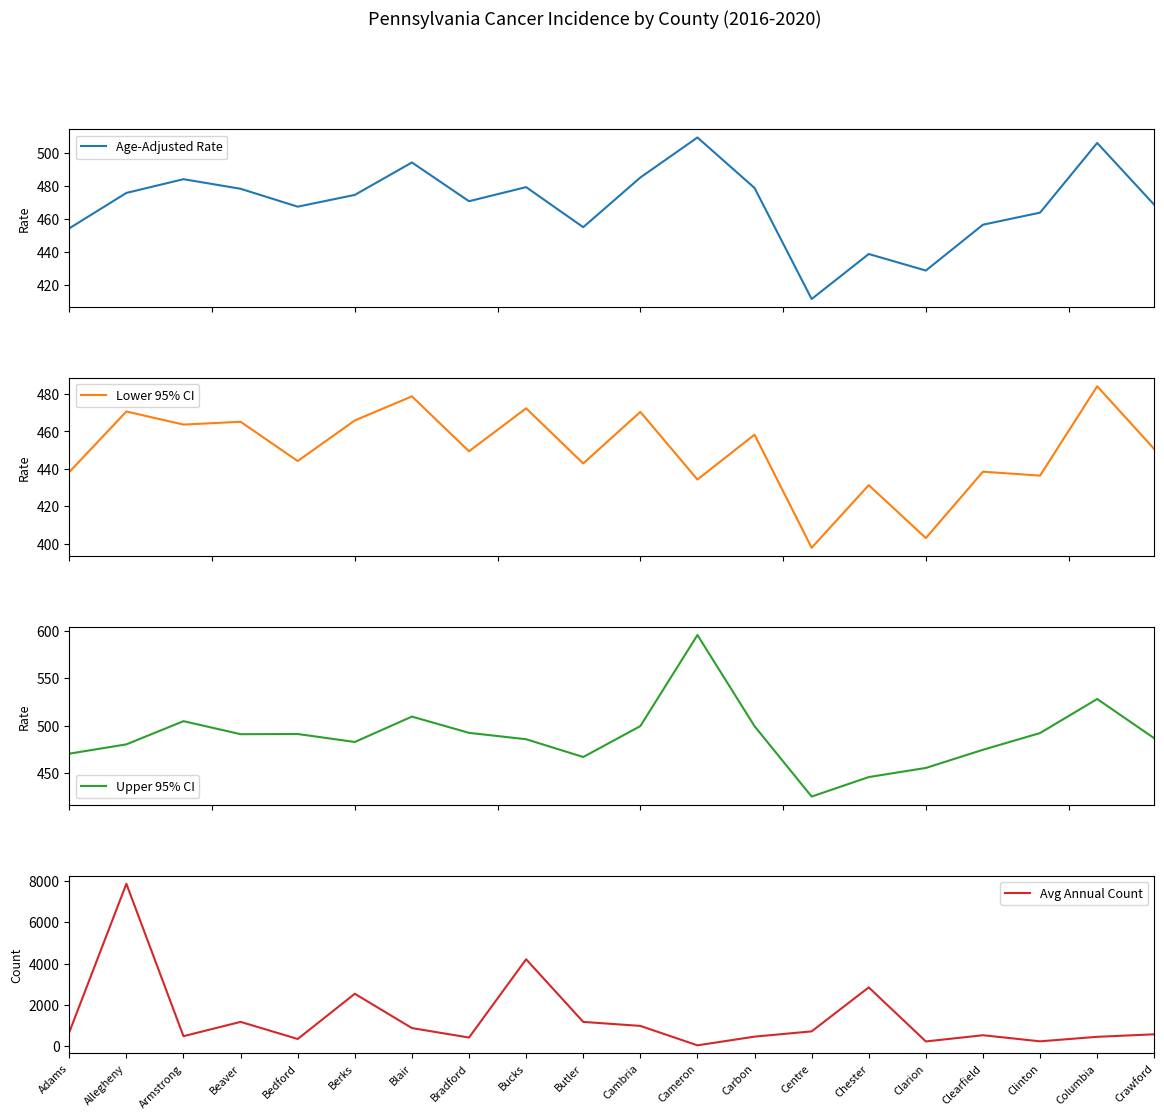

What is the difference between the Age-Adjusted Rate values at Crawford and Clinton?

4.7